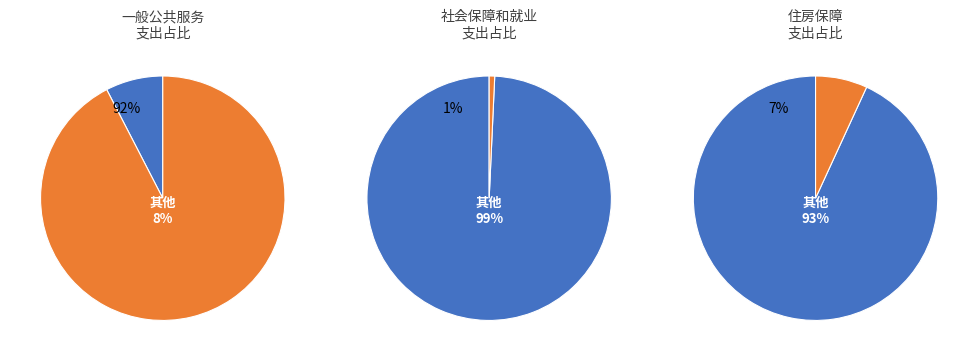

Is there any slice that represents more than half of the pie?

Yes